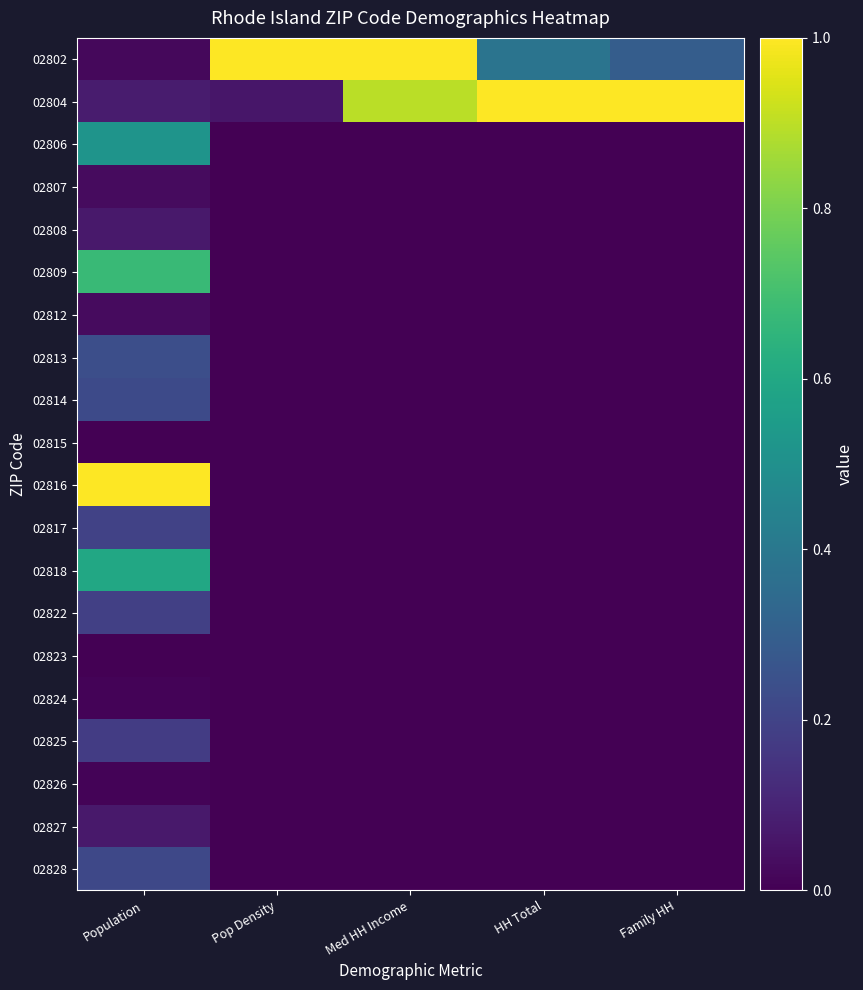

At how many categories does at least one series exceed 0?

5